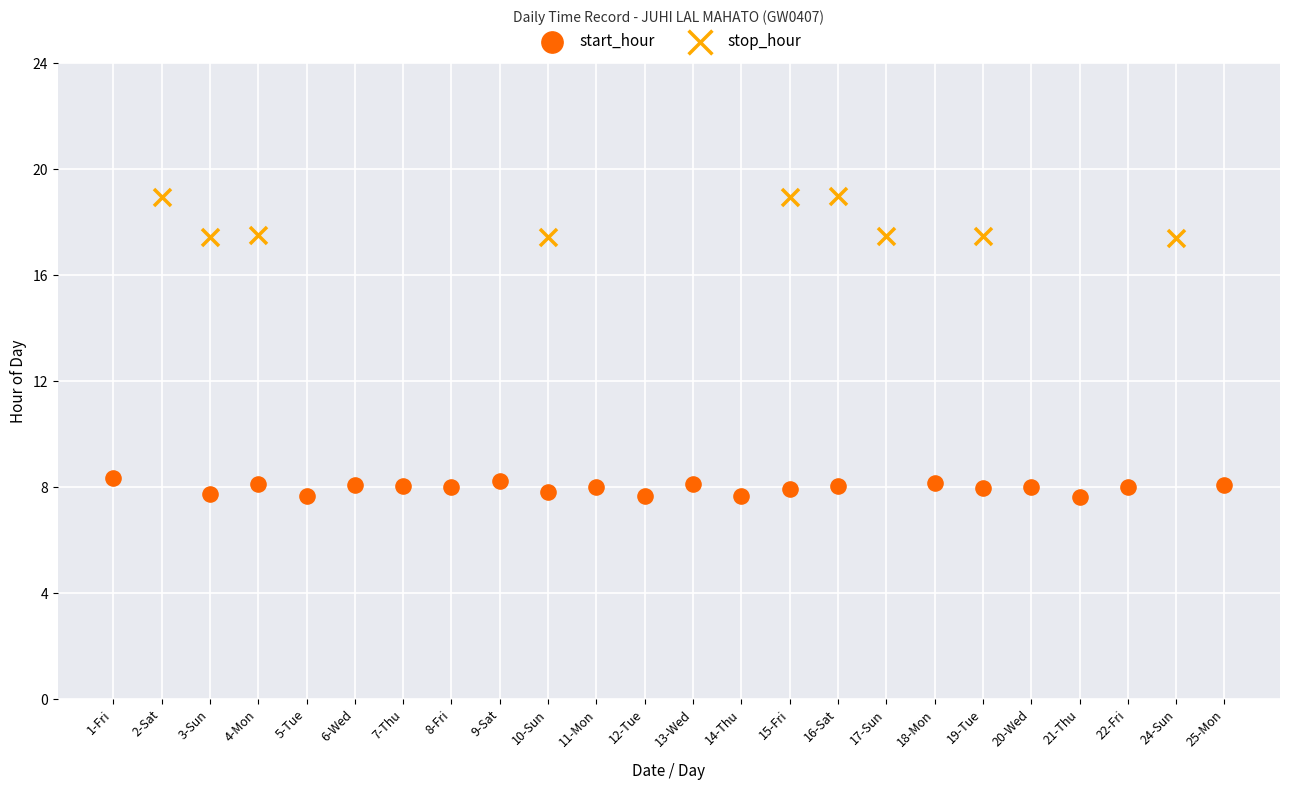

Which series reaches the minimum Y coordinate?

start_hour